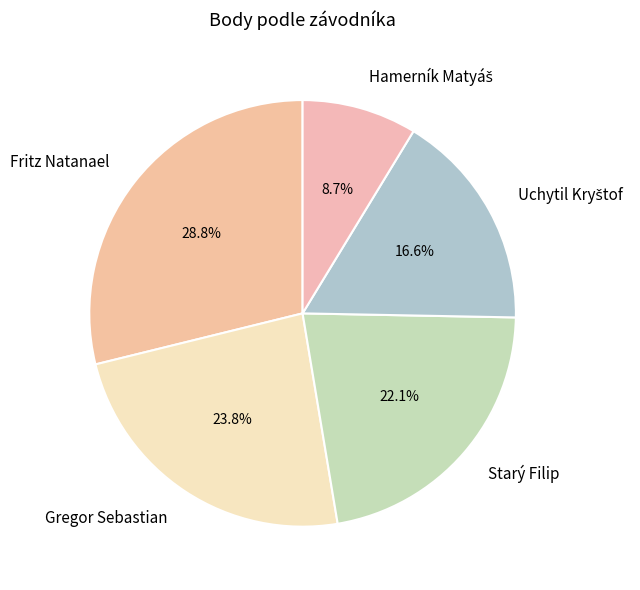

What is the ratio of the value at Starý Filip to the value at Fritz Natanael?

0.8